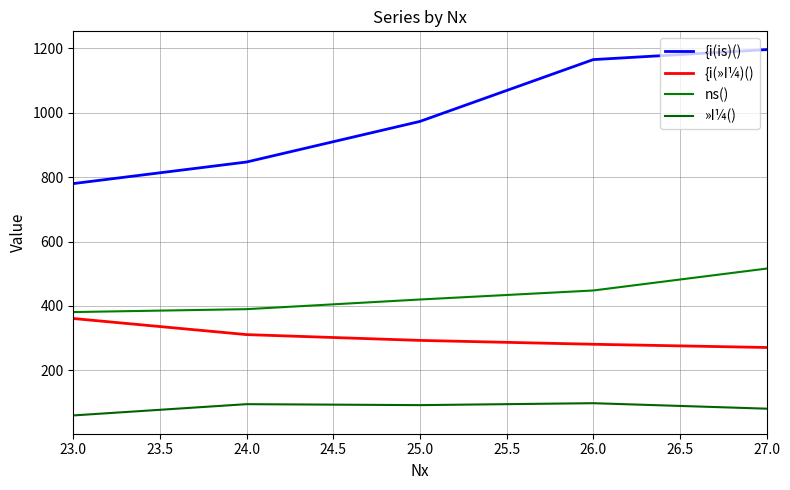

The ns() series shows 607 at 23.0. True or false?

False